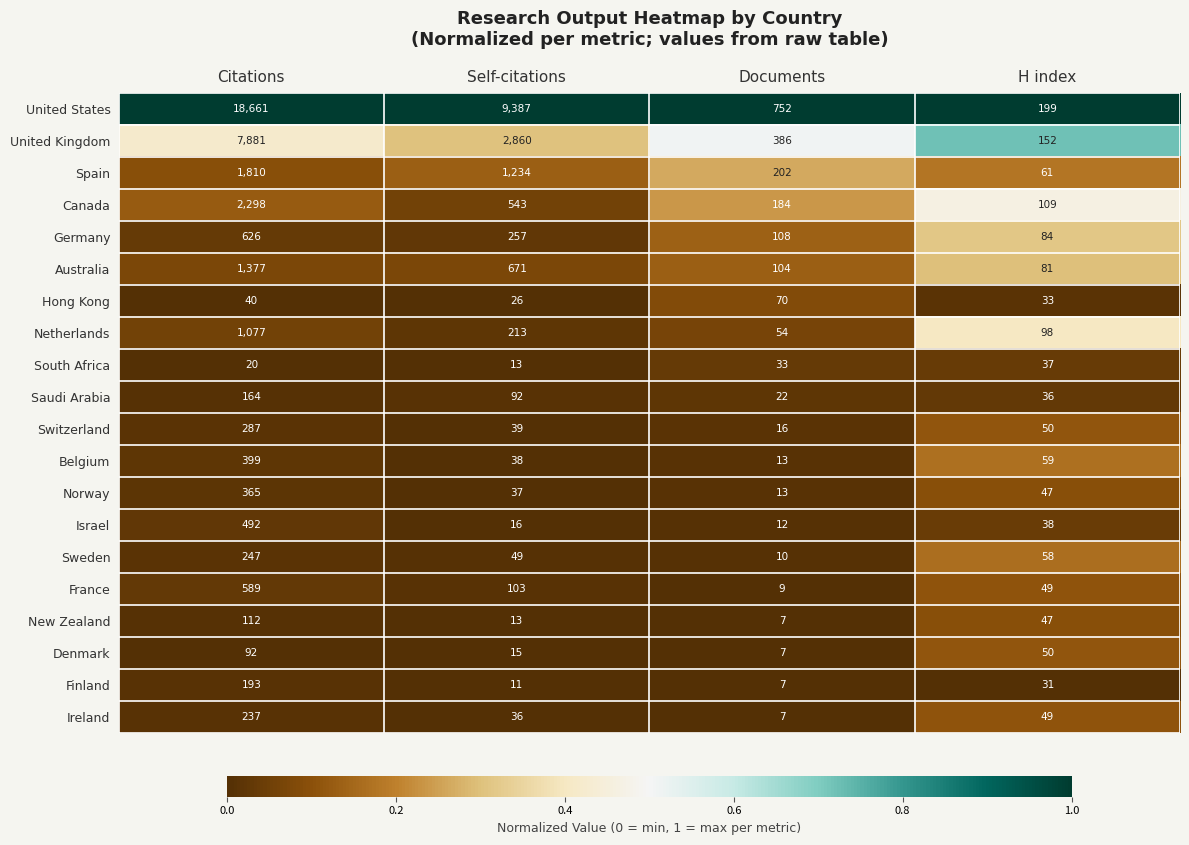

The Netherlands series shows 97 at Self-citations. True or false?

False